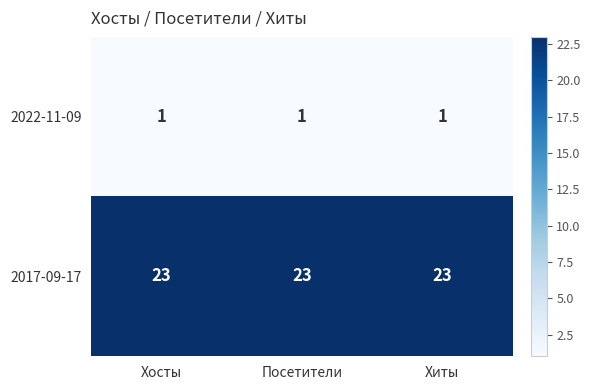

What is the spread (max minus min) of values at Посетители?

22